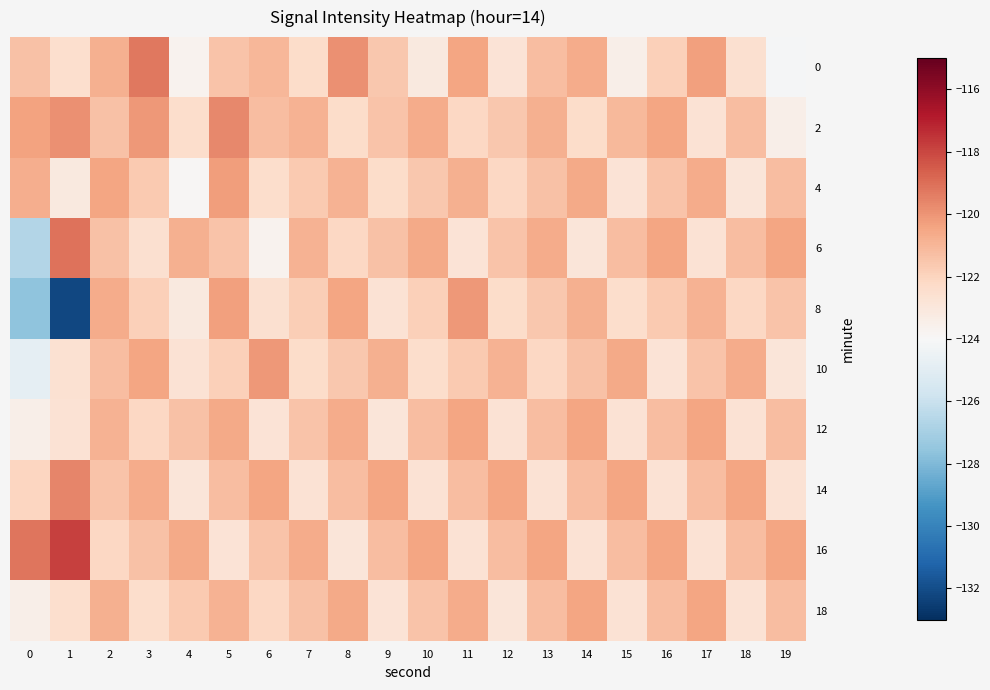

Reading left to right, extract all data points from this chart.

0: 0=-121.4	1=-122.5	2=-120.8	3=-119.2	4=-123.7	5=-121.5	6=-121.0	7=-122.3	8=-119.9	9=-121.6	10=-123.1	11=-120.5	12=-122.8	13=-121.2	14=-120.7	15=-123.5	16=-121.9	17=-120.3	18=-122.6	19=-124.1
2: 0=-120.4	1=-119.9	2=-121.3	3=-120.1	4=-122.5	5=-119.7	6=-121.2	7=-120.9	8=-122.3	9=-121.5	10=-120.7	11=-122.1	12=-121.6	13=-120.8	14=-122.3	15=-121.1	16=-120.5	17=-122.7	18=-121.2	19=-123.5
4: 0=-120.8	1=-123.1	2=-120.5	3=-121.7	4=-123.9	5=-120.2	6=-122.5	7=-121.7	8=-120.9	9=-122.3	10=-121.6	11=-120.8	12=-122.1	13=-121.3	14=-120.6	15=-122.8	16=-121.5	17=-120.7	18=-122.9	19=-121.2
6: 0=-126.7	1=-119.1	2=-121.3	3=-122.6	4=-120.8	5=-121.5	6=-123.7	7=-120.9	8=-122.1	9=-121.3	10=-120.6	11=-122.8	12=-121.5	13=-120.7	14=-122.9	15=-121.2	16=-120.5	17=-122.7	18=-121.2	19=-120.5
8: 0=-127.6	1=-132.2	2=-120.7	3=-121.9	4=-123.1	5=-120.3	6=-122.6	7=-121.8	8=-120.5	9=-122.7	10=-121.9	11=-120.1	12=-122.3	13=-121.6	14=-120.8	15=-122.5	16=-121.7	17=-120.9	18=-122.1	19=-121.5
10: 0=-124.8	1=-122.6	2=-121.2	3=-120.5	4=-122.7	5=-121.9	6=-120.1	7=-122.3	8=-121.6	9=-120.8	10=-122.5	11=-121.7	12=-120.9	13=-122.1	14=-121.3	15=-120.6	16=-122.8	17=-121.5	18=-120.7	19=-122.9
12: 0=-123.4	1=-122.7	2=-120.9	3=-122.1	4=-121.3	5=-120.6	6=-122.8	7=-121.5	8=-120.7	9=-122.9	10=-121.2	11=-120.5	12=-122.7	13=-121.2	14=-120.5	15=-122.7	16=-121.2	17=-120.5	18=-122.7	19=-121.2
14: 0=-122.1	1=-119.6	2=-121.5	3=-120.7	4=-122.9	5=-121.2	6=-120.5	7=-122.7	8=-121.2	9=-120.5	10=-122.7	11=-121.2	12=-120.5	13=-122.7	14=-121.2	15=-120.5	16=-122.7	17=-121.2	18=-120.5	19=-122.7
16: 0=-119.2	1=-117.9	2=-122.1	3=-121.3	4=-120.6	5=-122.8	6=-121.5	7=-120.7	8=-122.9	9=-121.2	10=-120.5	11=-122.7	12=-121.2	13=-120.5	14=-122.7	15=-121.2	16=-120.5	17=-122.7	18=-121.2	19=-120.5
18: 0=-123.5	1=-122.5	2=-120.8	3=-122.5	4=-121.7	5=-120.9	6=-122.1	7=-121.3	8=-120.6	9=-122.8	10=-121.5	11=-120.7	12=-122.9	13=-121.2	14=-120.5	15=-122.7	16=-121.2	17=-120.5	18=-122.7	19=-121.2